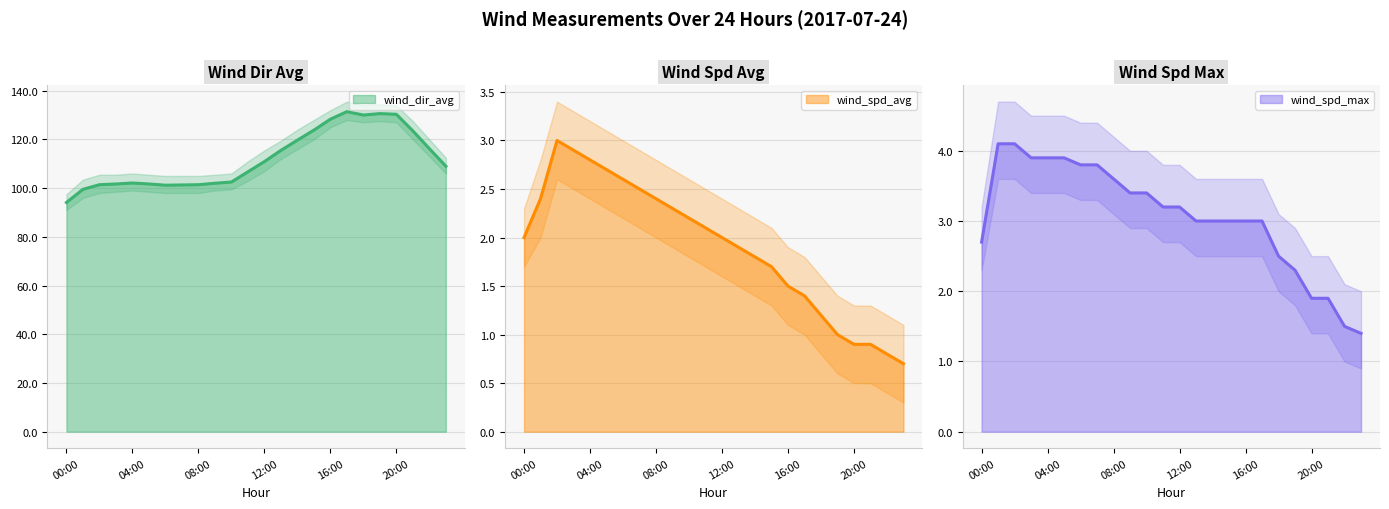

How many values in the wind_spd_max series exceed 3?

12